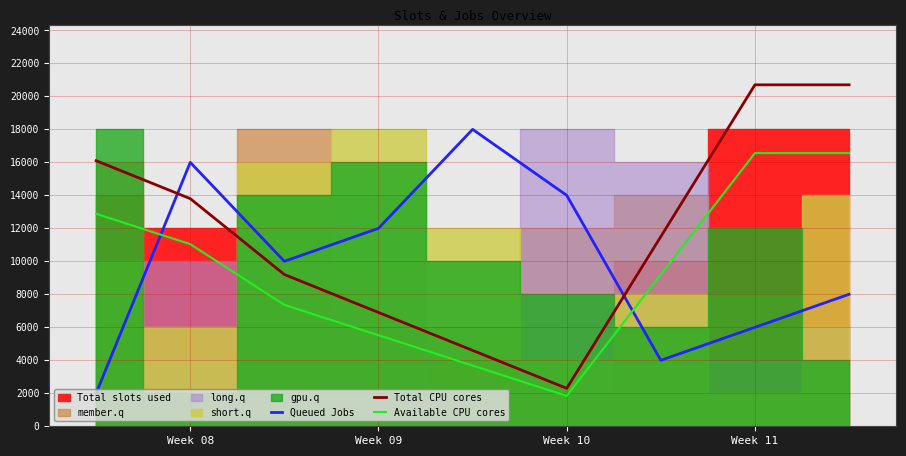

After their last crossing, which series has the higher values: Available CPU cores or Queued Jobs?

Available CPU cores